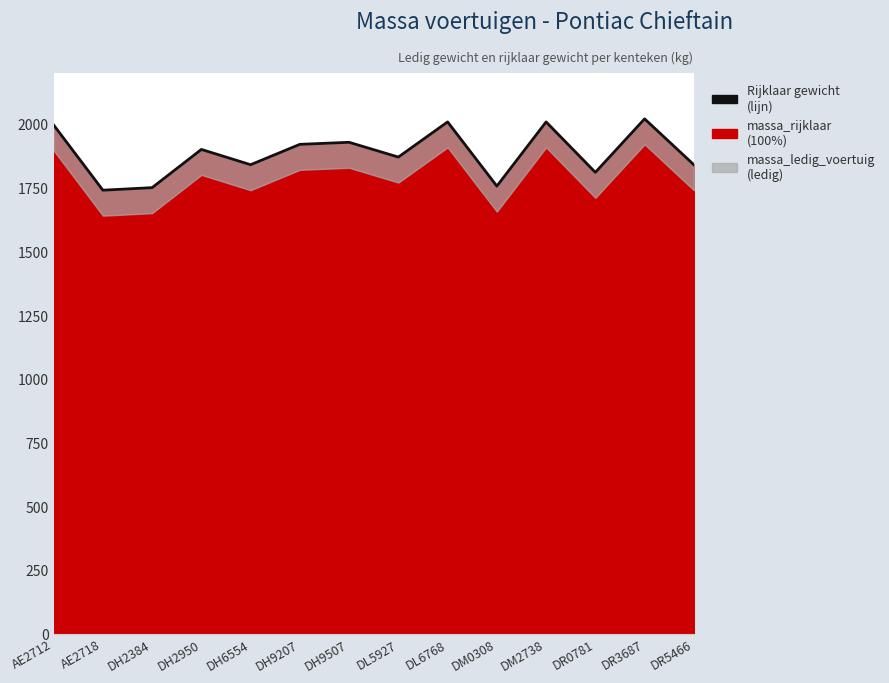

At which label is the value closest to 1880?

DL5927